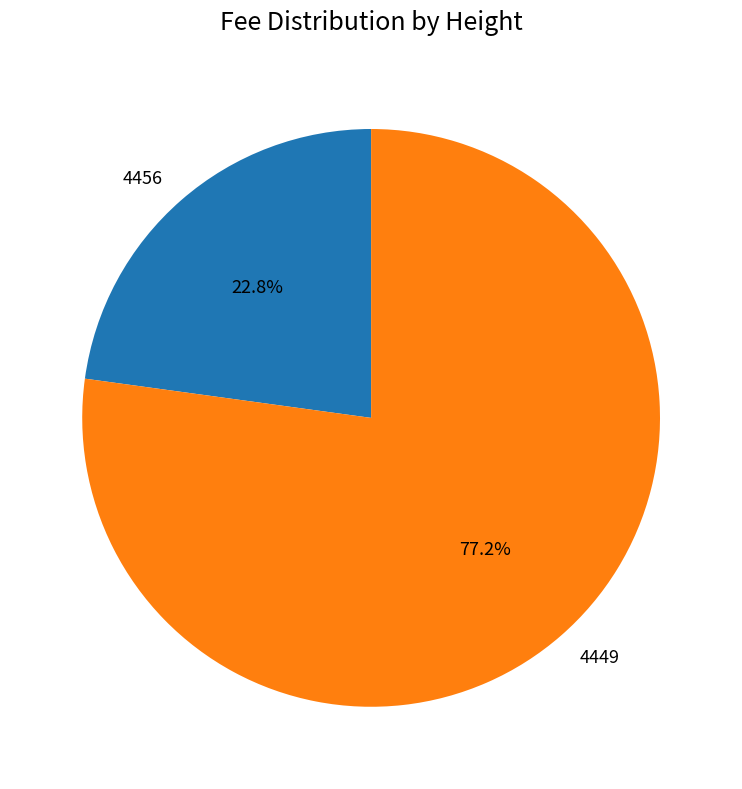

To the nearest percent, what is the difference between the largest and smallest slice percentages?

54%